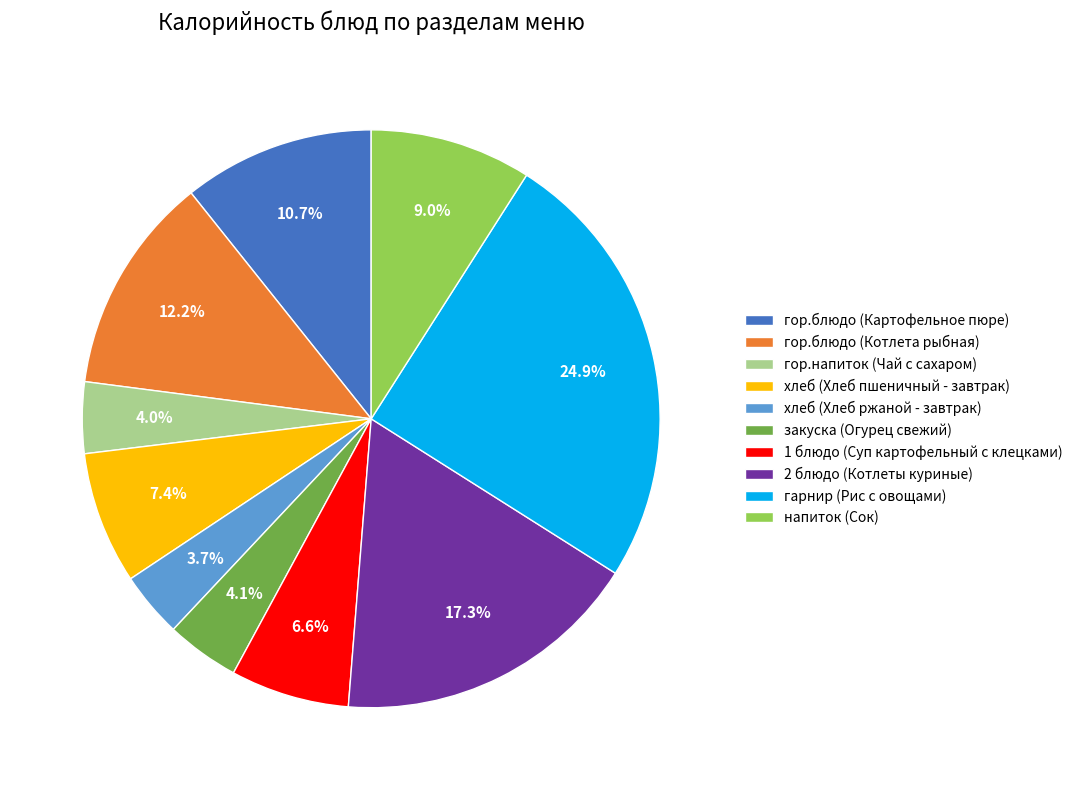

Which has a higher value, гор.блюдо (Котлета рыбная) or гор.напиток (Чай с сахаром)?

гор.блюдо (Котлета рыбная)